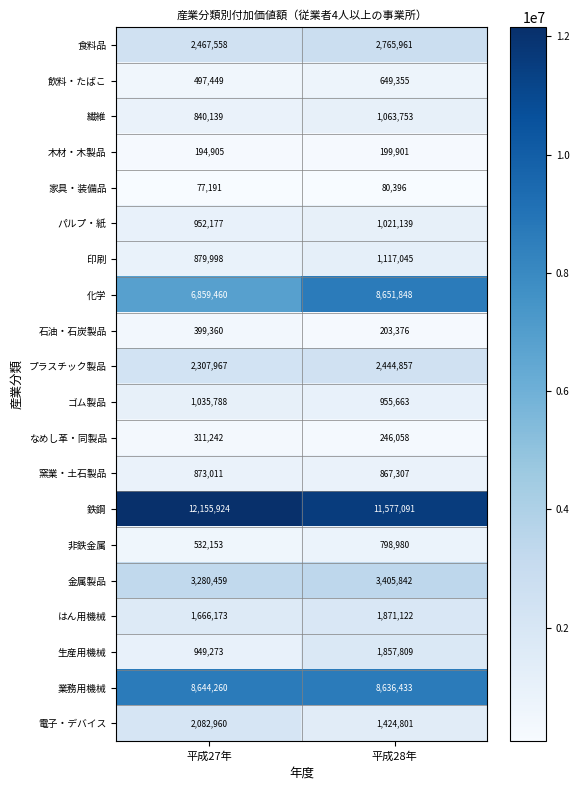

What is the total value across all series at 平成27年?

47007447